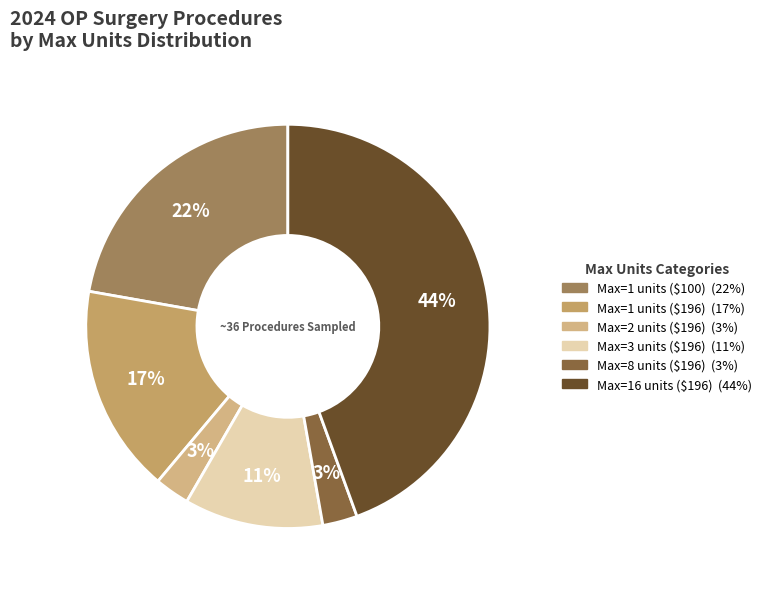

Is it true that Max=1 units ($100) is 12% of the pie?

False